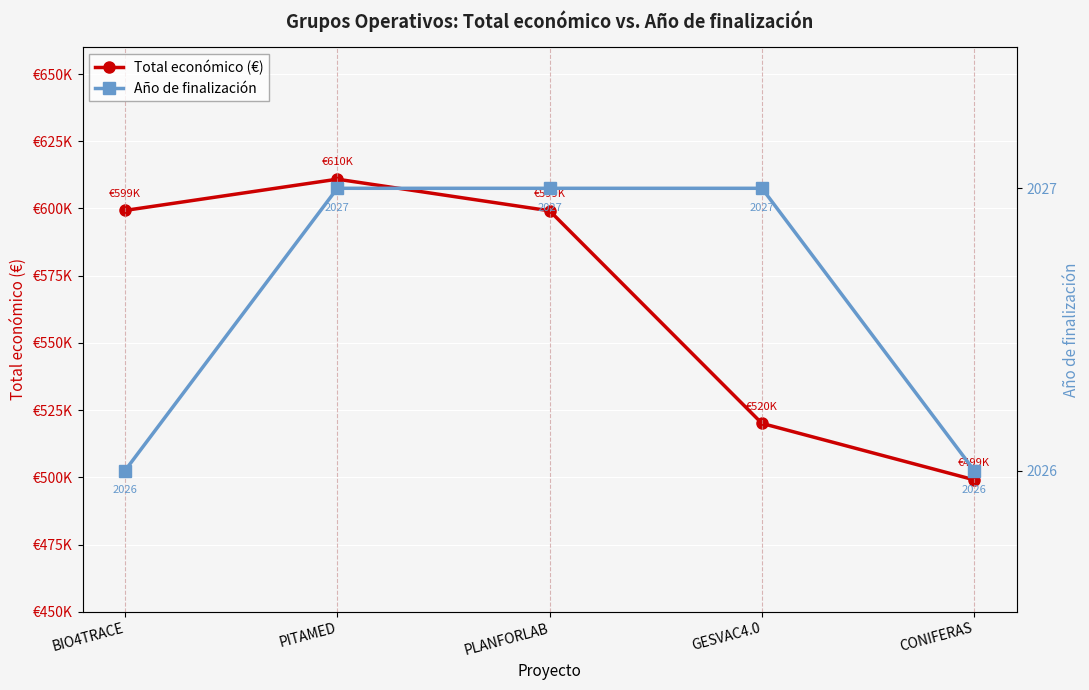

What are all the series names shown in the legend?

Total económico (€), Año de finalización